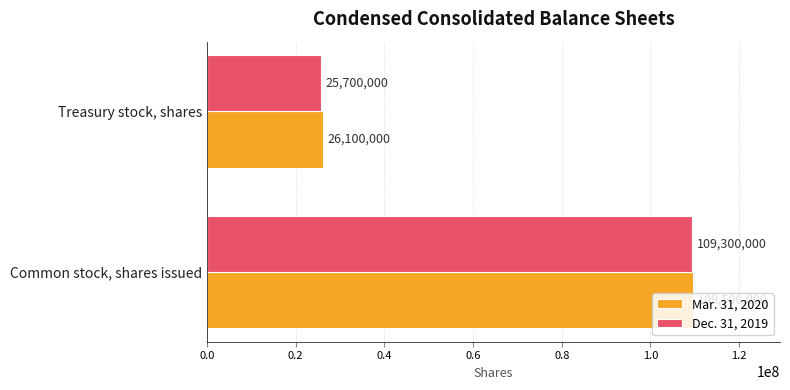

What is the difference between the maximum and minimum values in the Mar. 31, 2020 series?

83400000